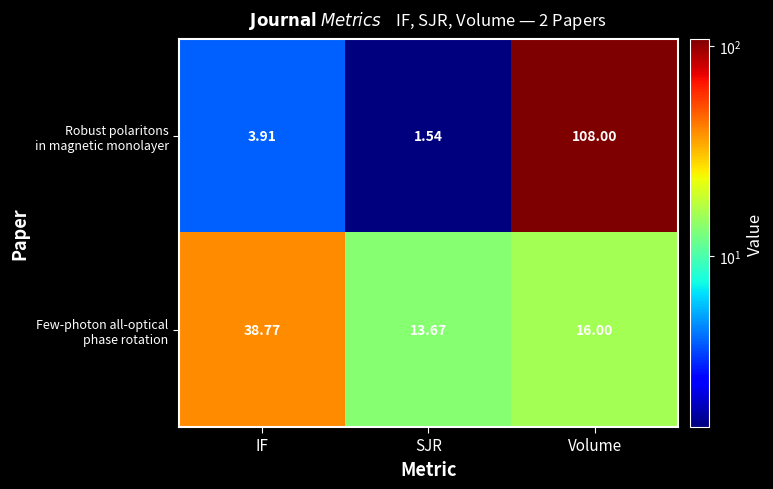

At which category is the sum across all series the highest?

Volume